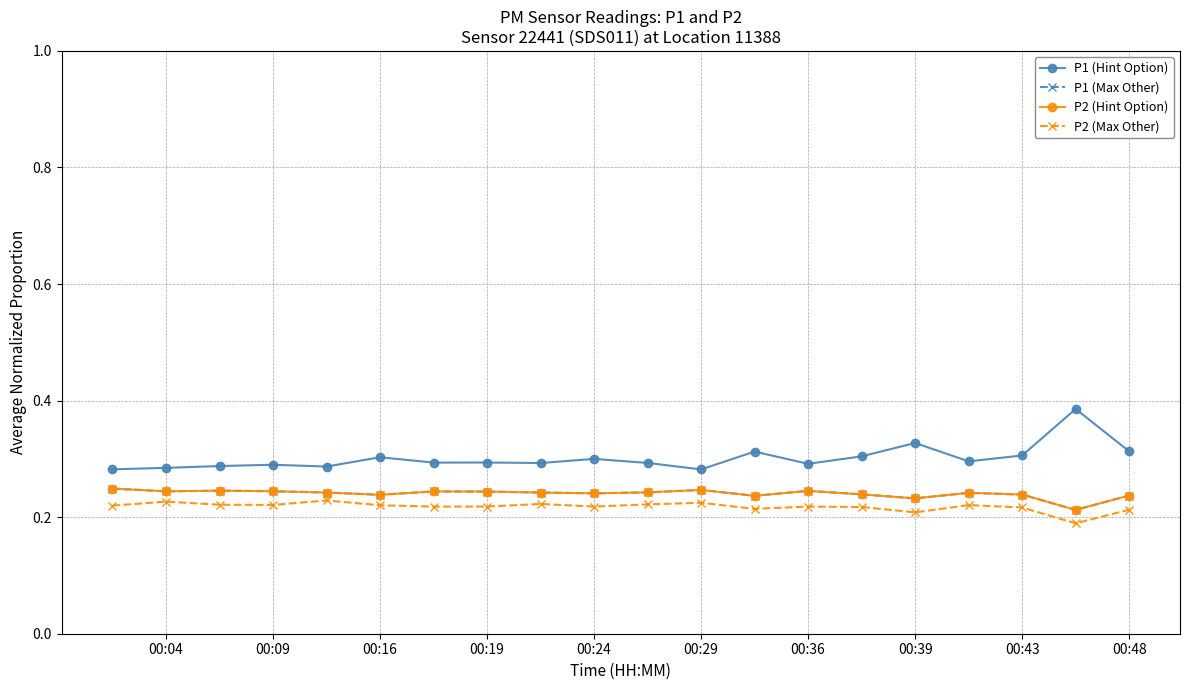

Does the chart have visible grid lines?

Yes